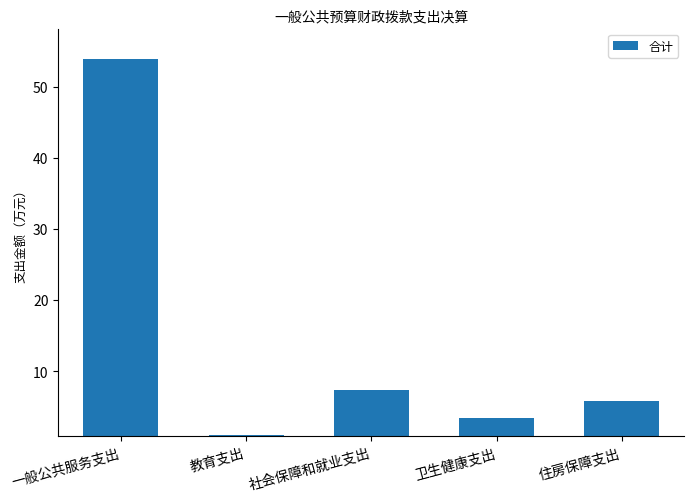

Reading right to left, transcribe all the data shown in this chart.

5.9	3.4	7.4	1.0	53.8